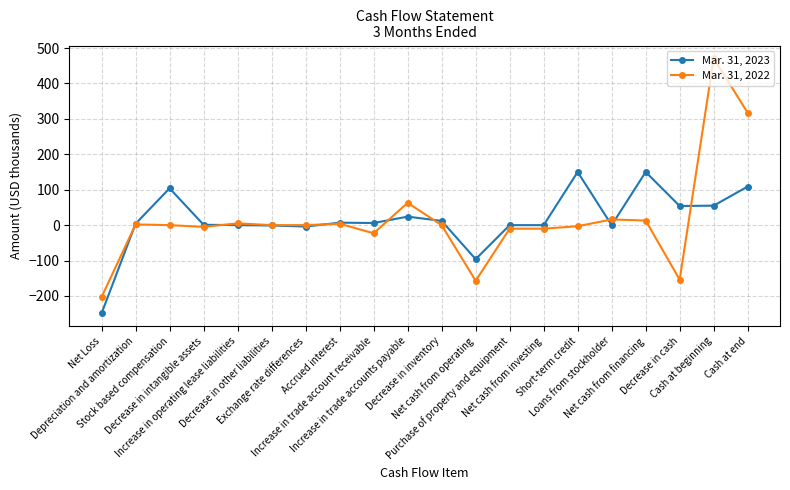

What is the difference between the maximum and minimum values in the Mar. 31, 2023 series?

399